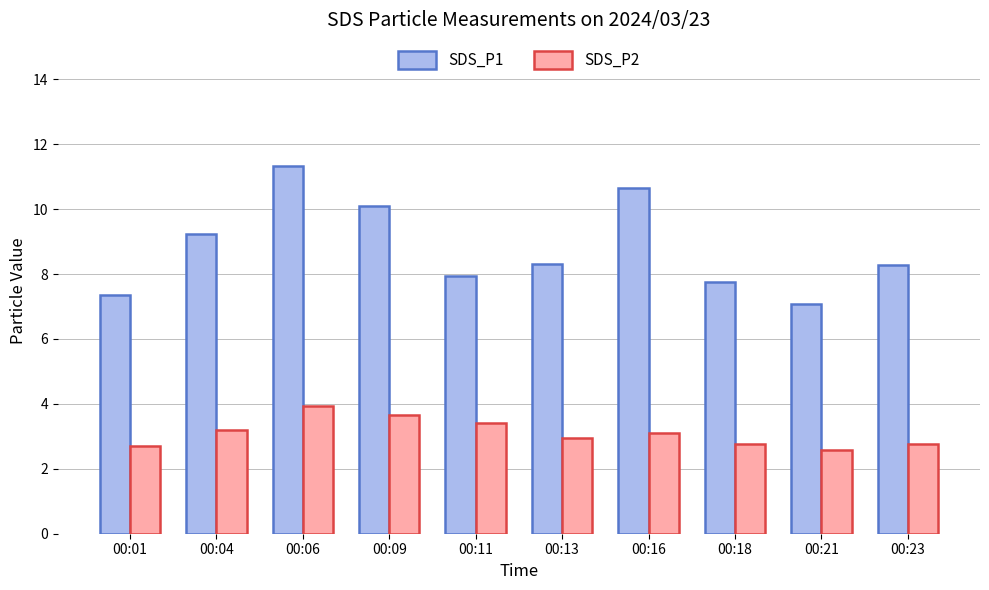

At which category is the sum across all series the highest?

00:06